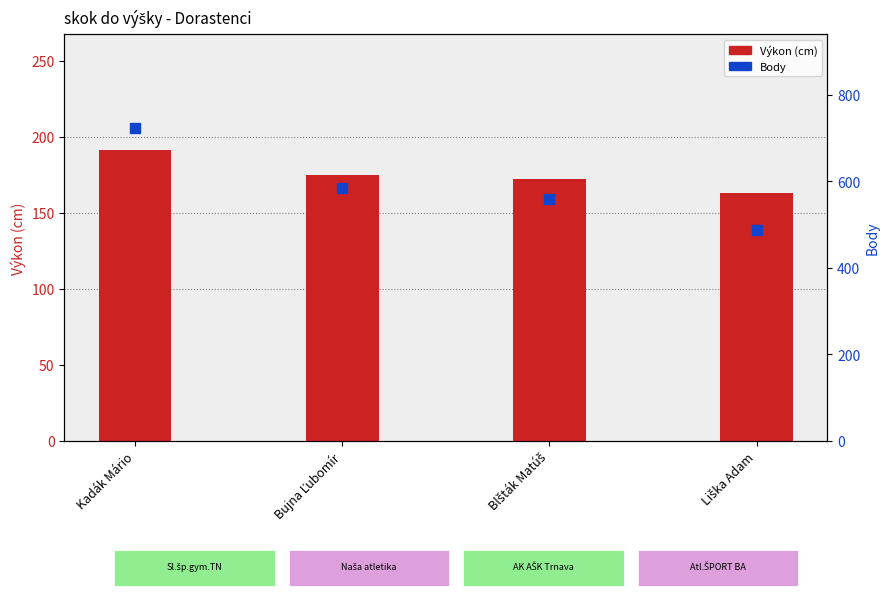

Which series has the largest total across all categories?

Body